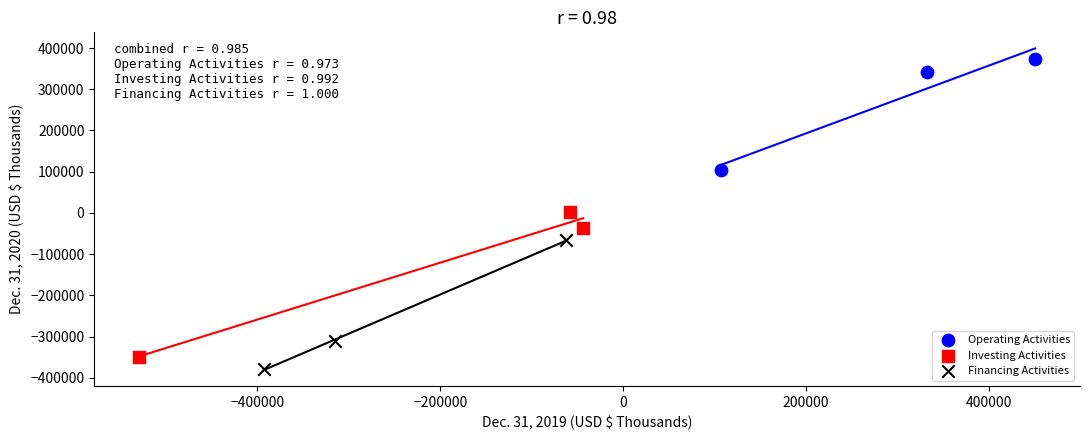

Which series has the largest Y range (max minus min)?

Investing Activities